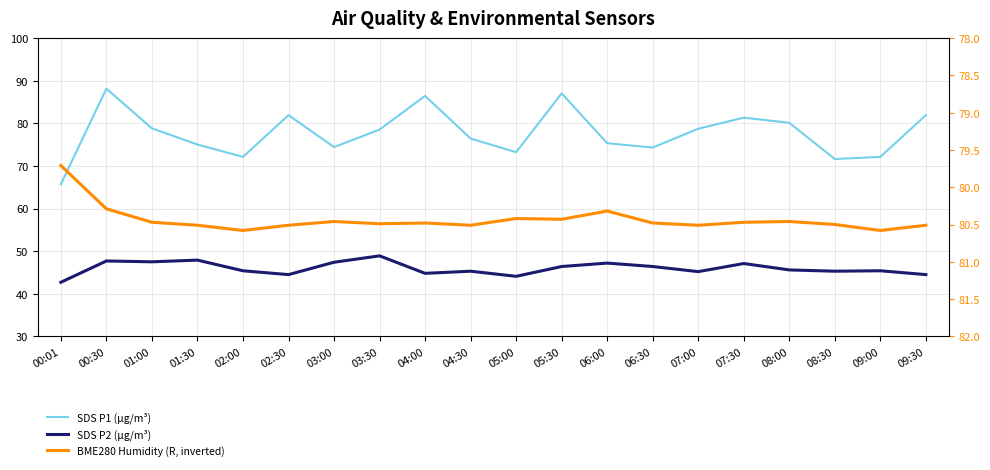

At which label is BME280 Humidity (R, inverted) closest to 80?

00:01